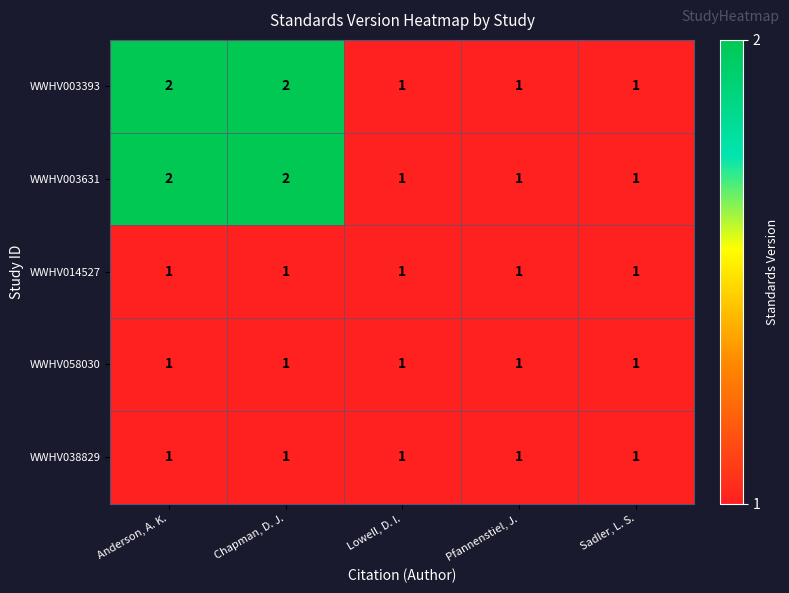

What is the total value across all series at Anderson, A. K.?

7